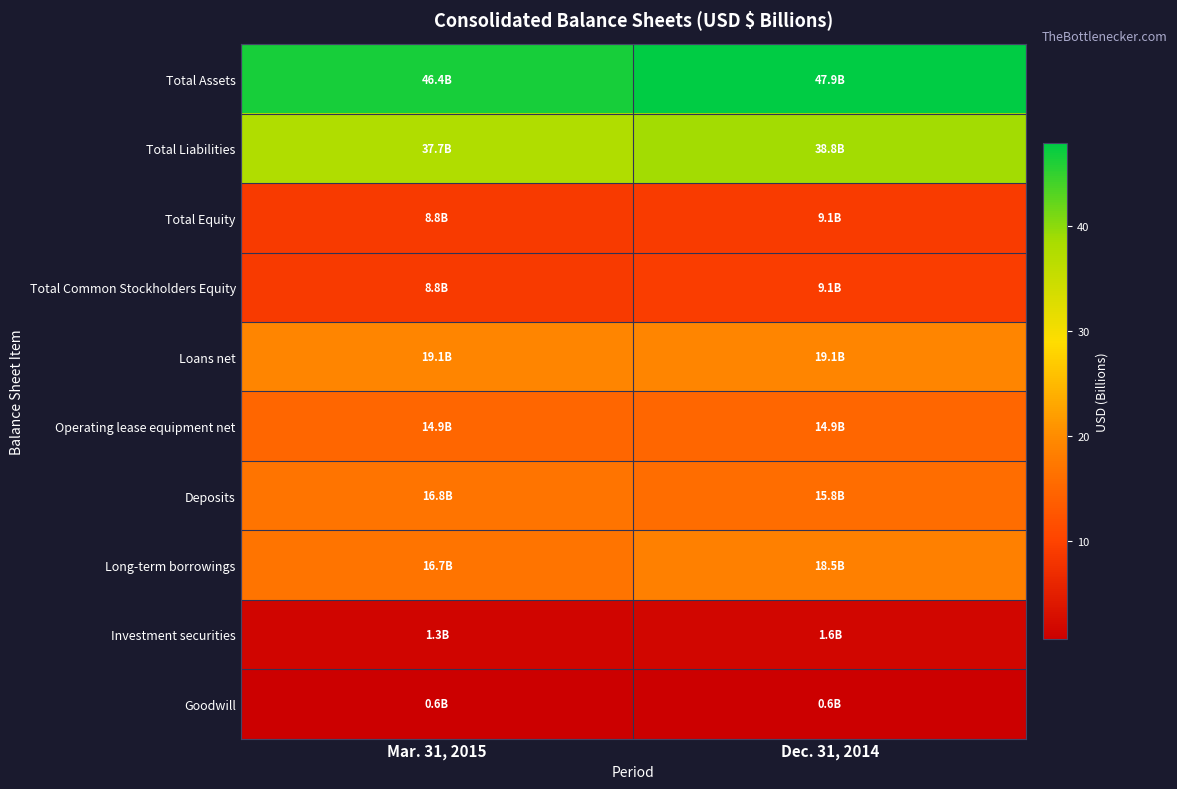

At which category is the sum across all series the highest?

Dec. 31, 2014